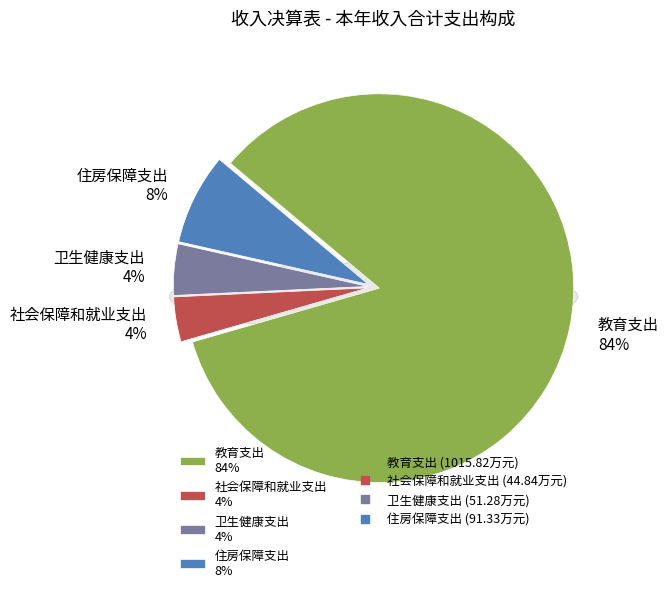

What portion of the pie excludes 住房保障支出?

92.4%